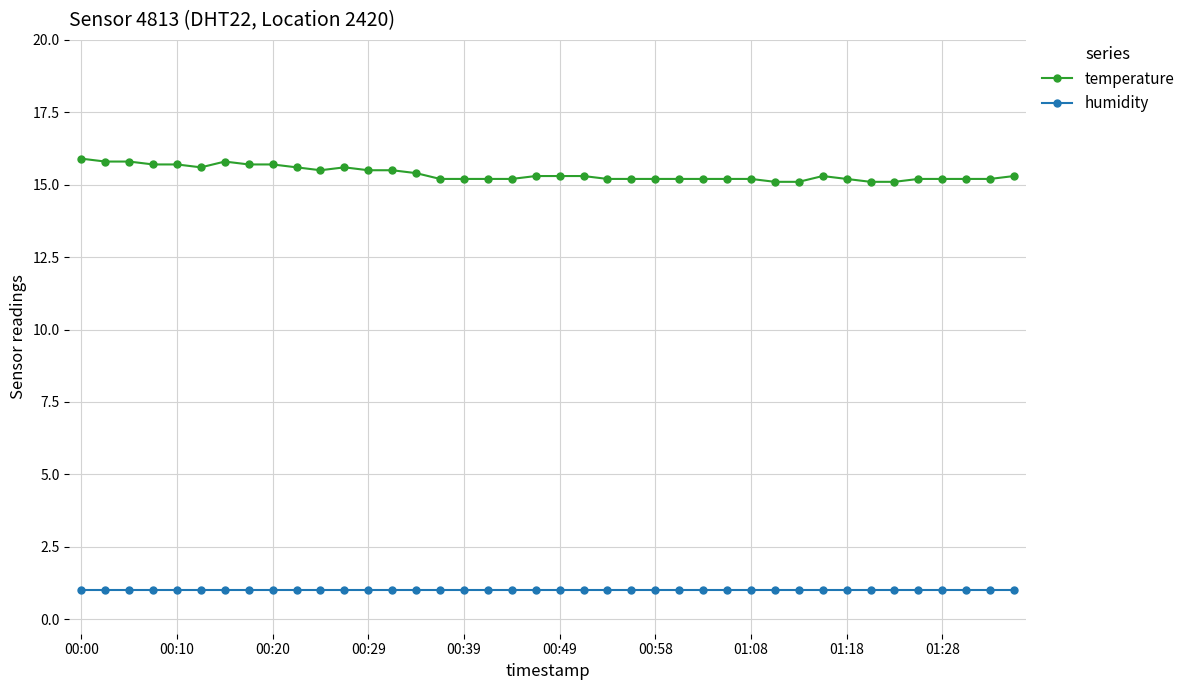

What are all the series names shown in the legend?

temperature, humidity